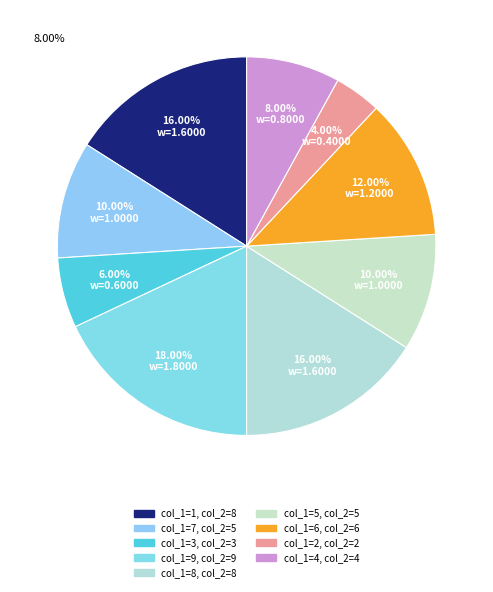

Rank the categories by value from lowest to highest.

2, 3, 4, 7, 5, 6, 1, 8, 9